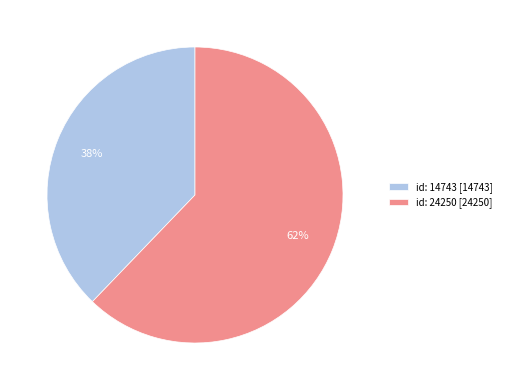

Which has a higher value, id: 24250 [24250] or id: 14743 [14743]?

id: 24250 [24250]